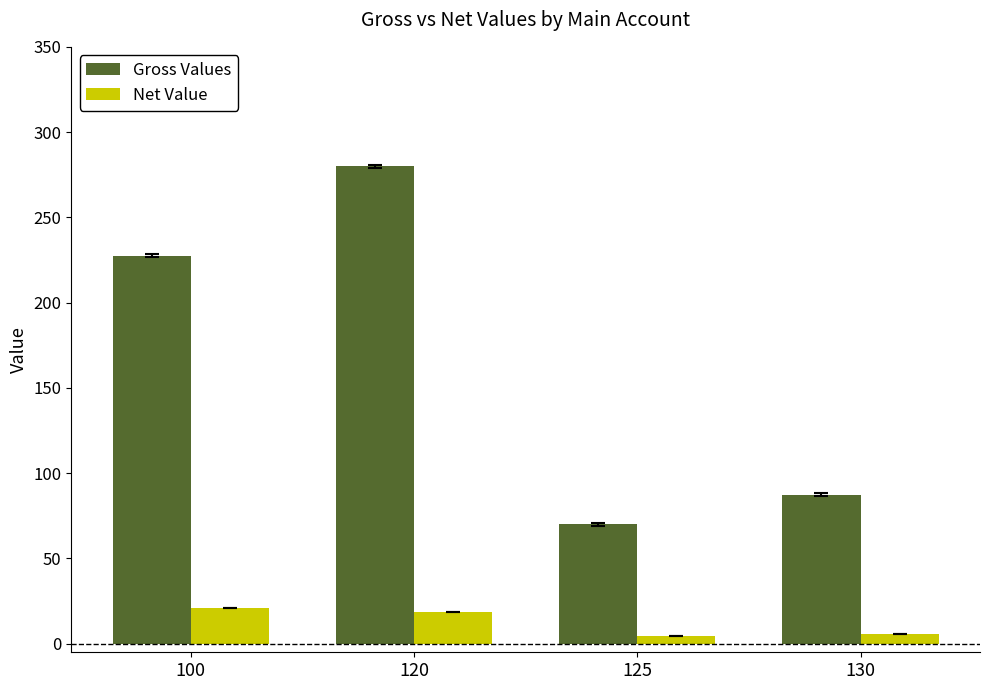

What is the difference between the maximum and second lowest values in the Net Value series?

15.3